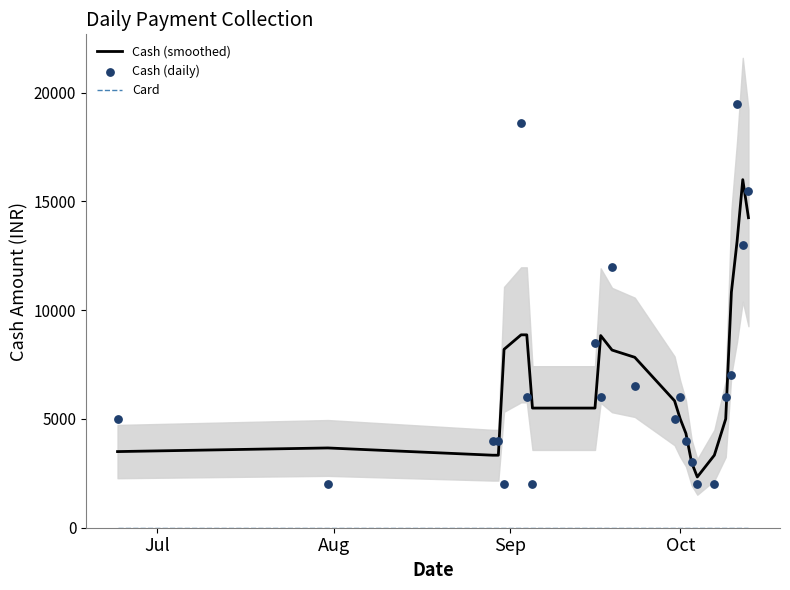

Which series has the largest total across all categories?

Cash (daily)